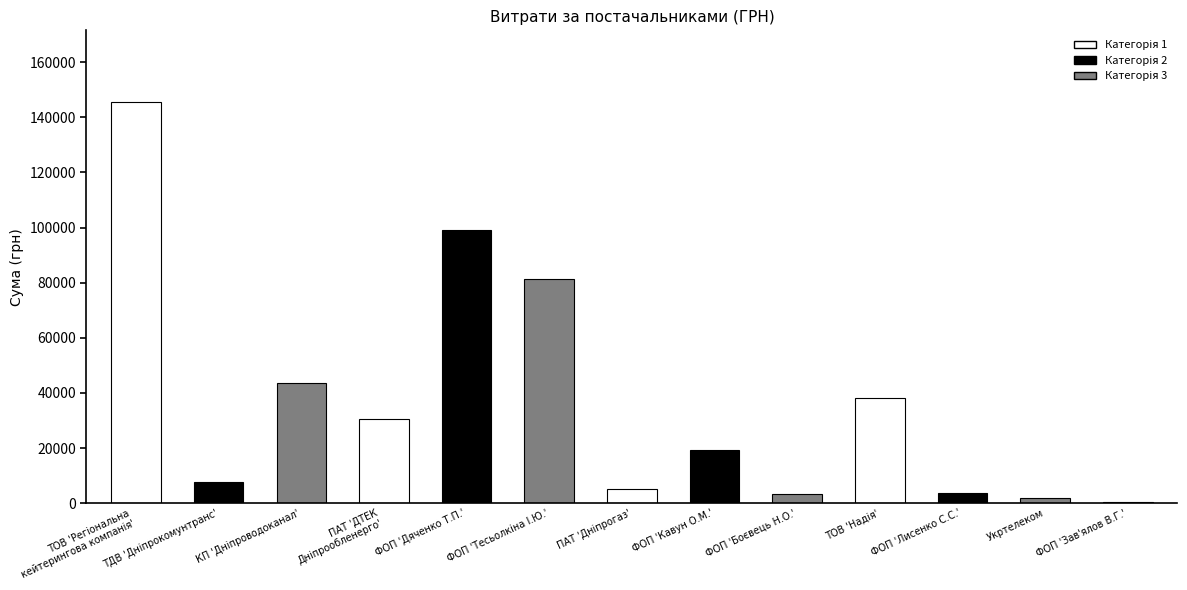

Which has a higher value, ФОП 'Лисенко С.С.' or ФОП 'Дяченко Т.П.'?

ФОП 'Дяченко Т.П.'